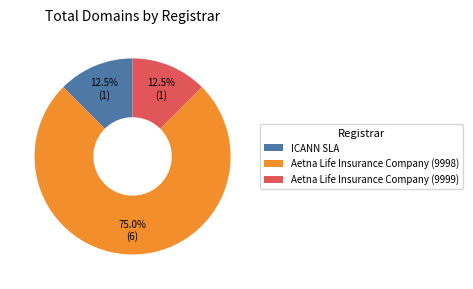

What is the total percentage of Aetna Life Insurance Company (9998) and Aetna Life Insurance Company (9999)?

87.5%